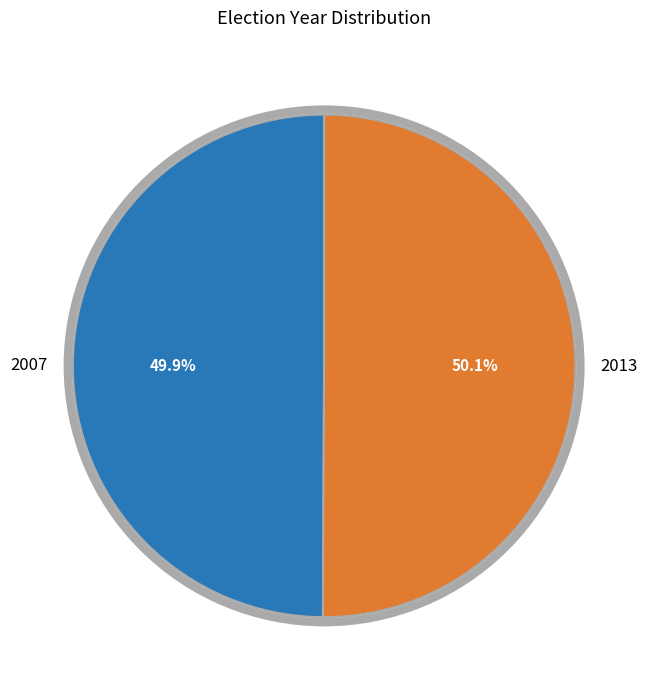

Is there any slice that represents more than half of the pie?

Yes